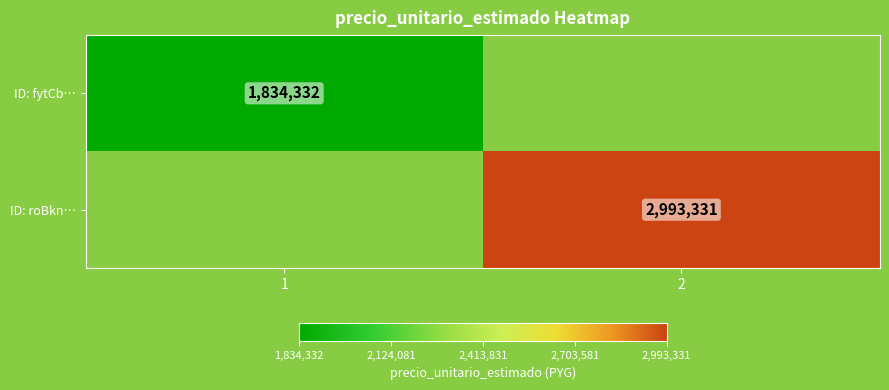

The value of ID: roBkn… at 2 is 2993331. True or false?

True